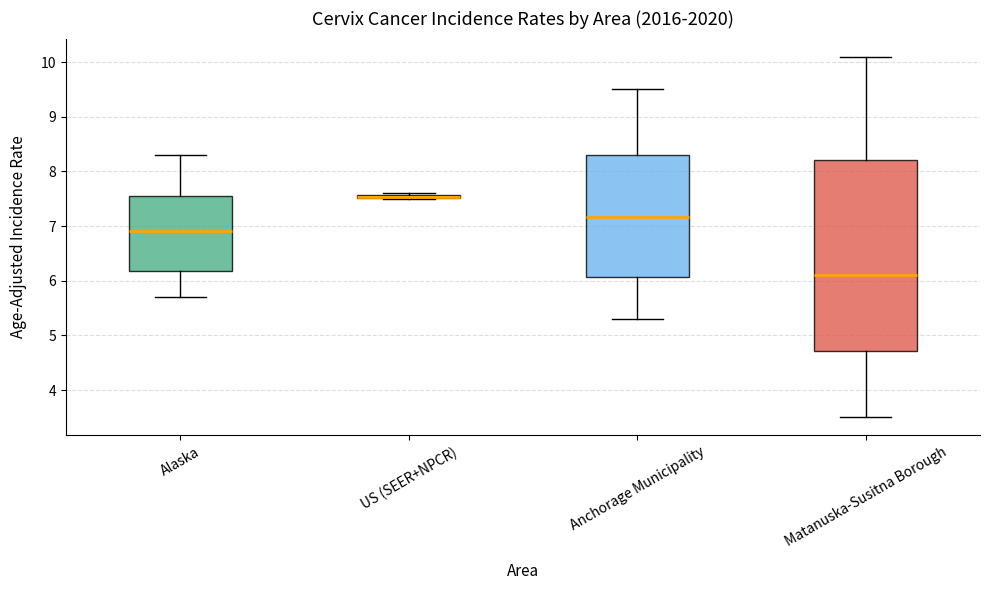

Where is the lower edge of the box for US (SEER+NPCR) on the y-axis? The values are not printed on the chart, so give them approximately, as read against the axis.

7.5